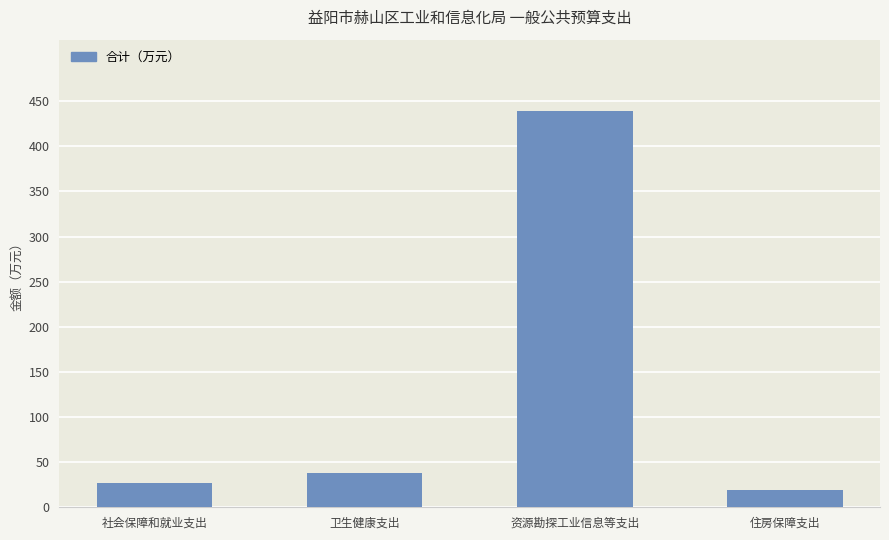

List the labels in order of value, smallest first.

住房保障支出, 社会保障和就业支出, 卫生健康支出, 资源勘探工业信息等支出